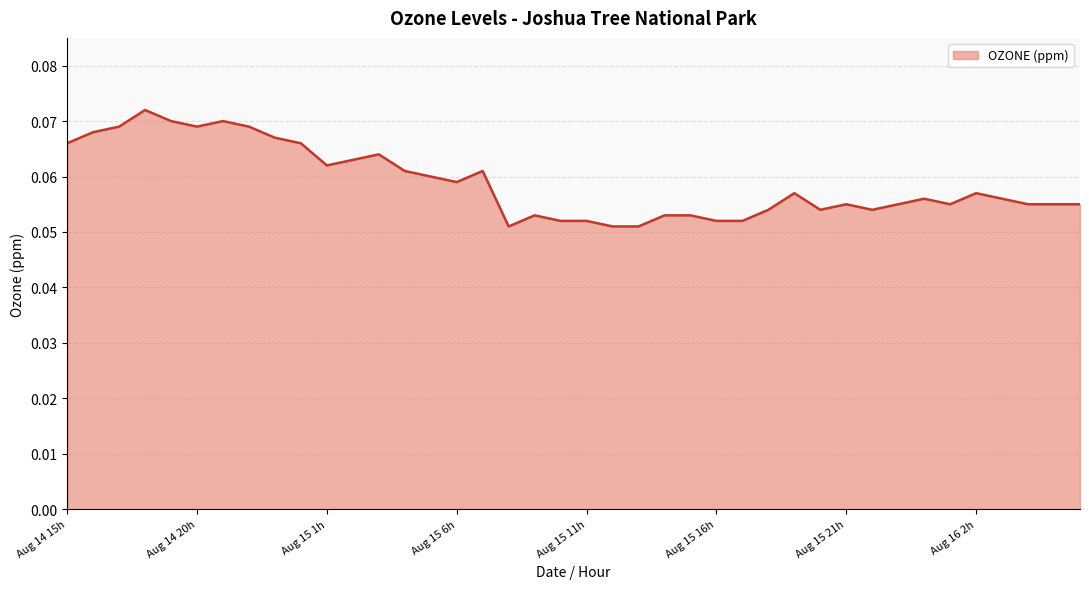

How many lines are shown in the chart?

1